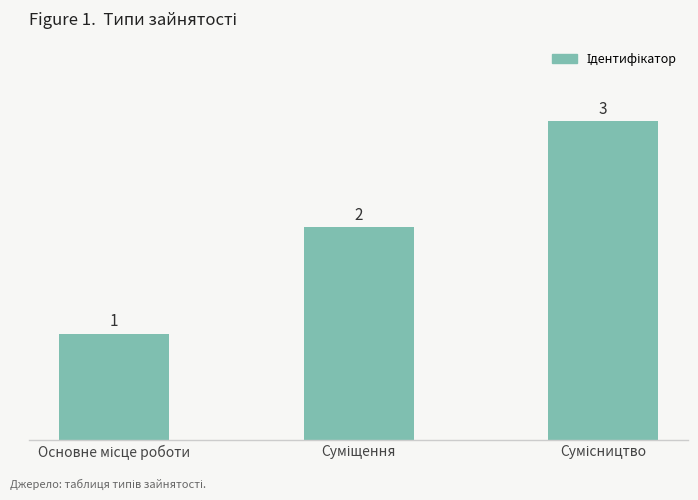

What is the maximum value shown in the chart?

3